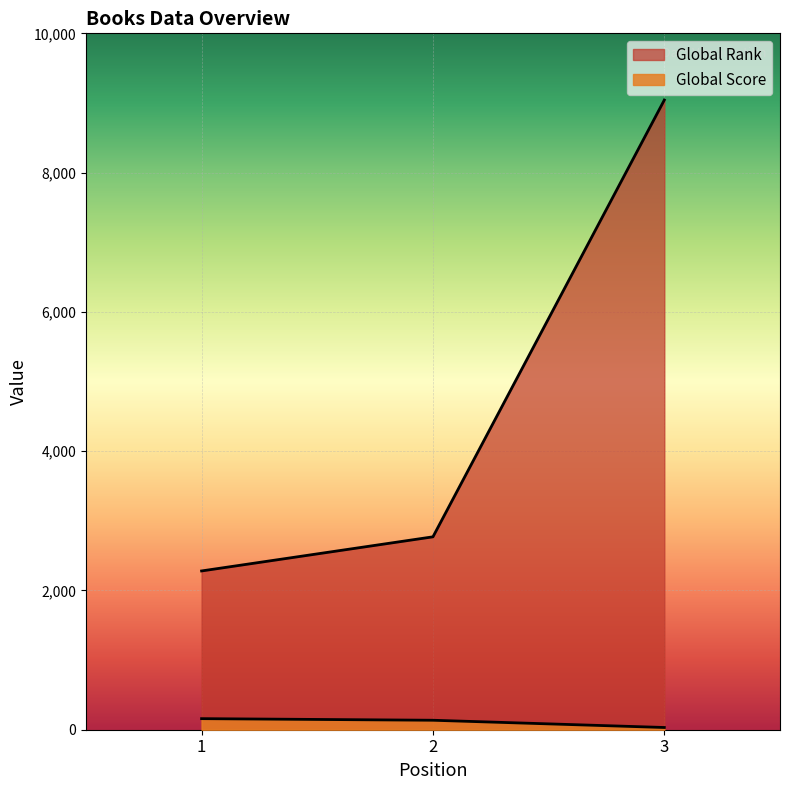

Reading left to right, what are all the values shown in this chart?

Global Score: 1=159	2=136	3=32
Global Rank: 1=2280	2=2770	3=9042